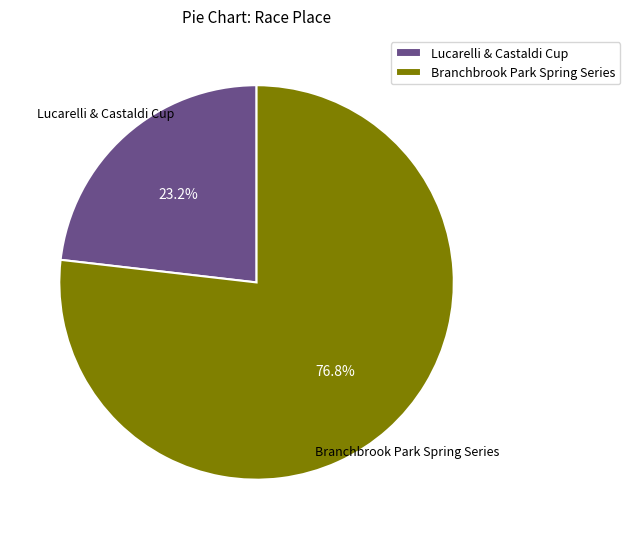

Rank the categories by value from lowest to highest.

Lucarelli & Castaldi Cup, Branchbrook Park Spring Series